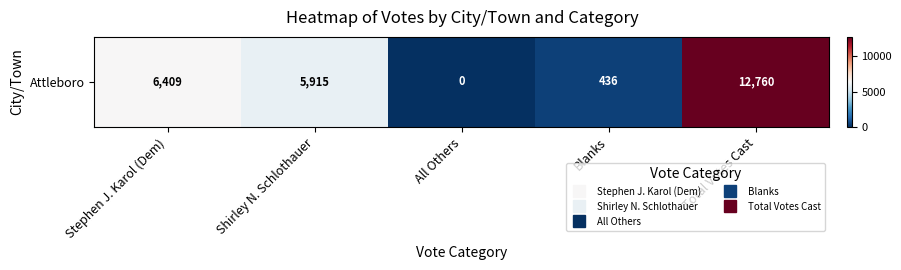

Which category has the highest value across all series?

Total Votes Cast